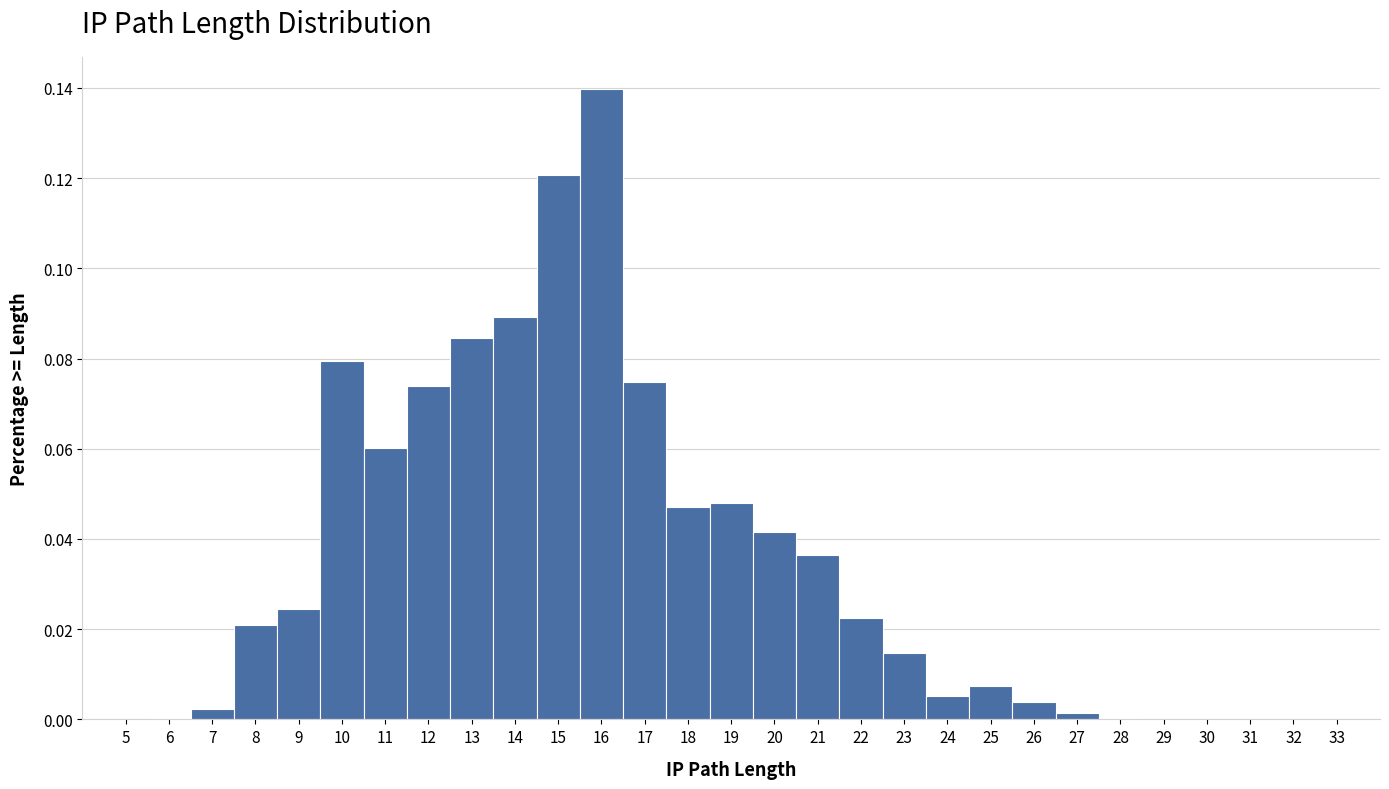

Over which range of the x-axis is the bar tallest?

15.5 to 16.5